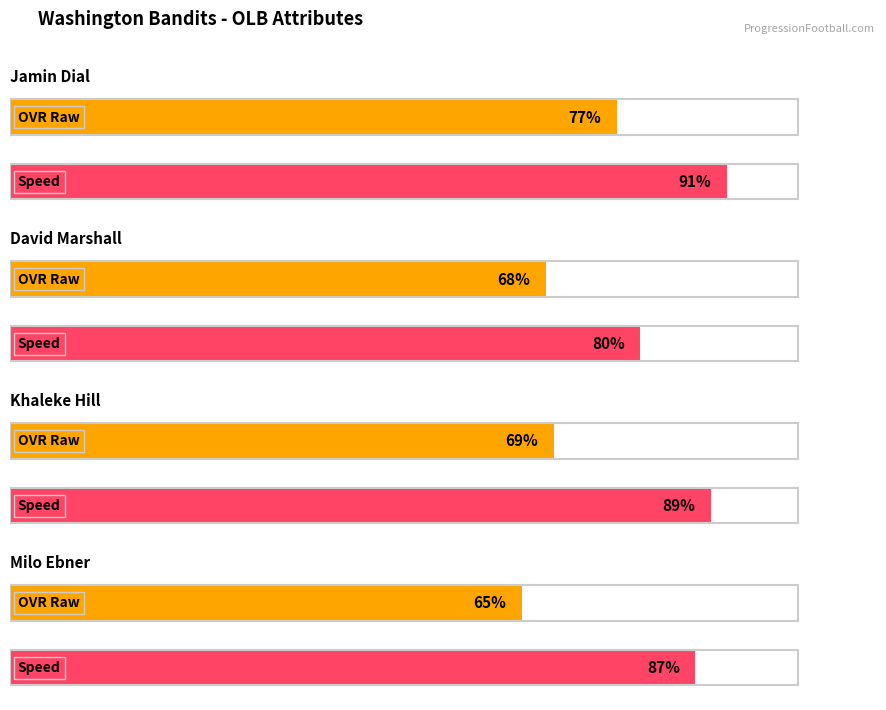

Are the bars horizontal?

Yes